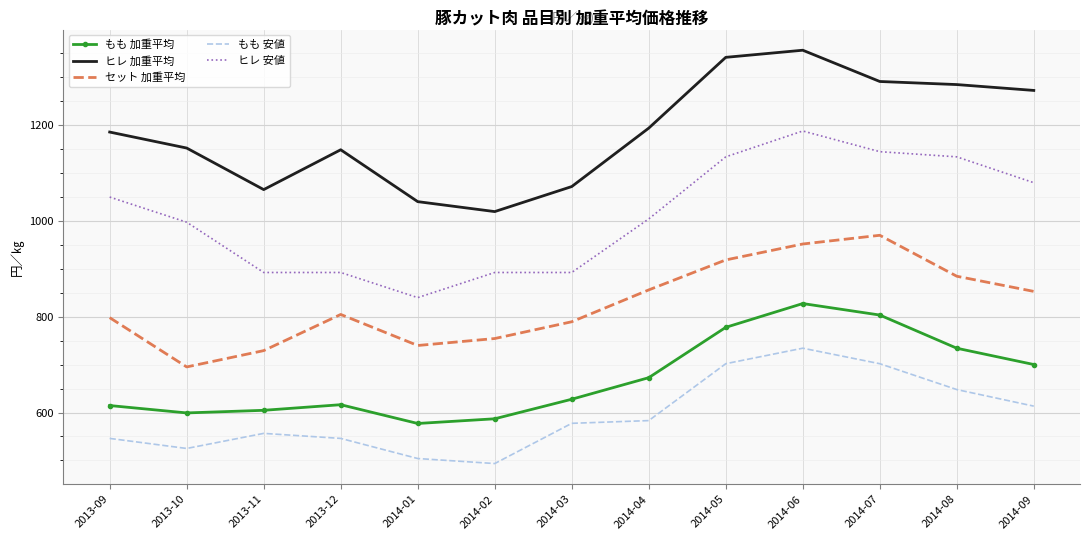

What is the difference between the maximum and minimum values in the ヒレ 安値 series?

348.0